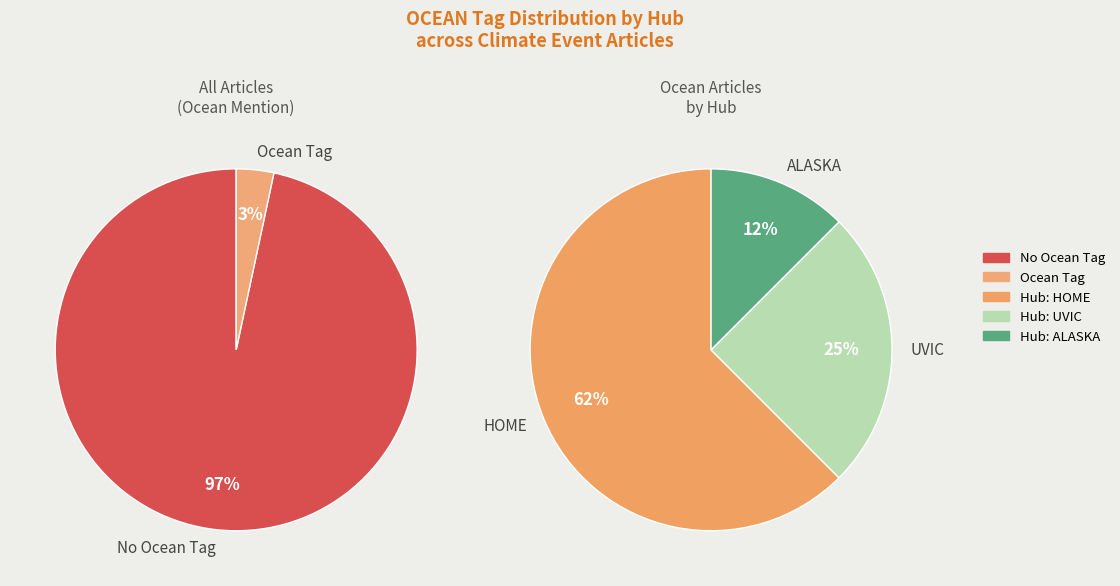

Which slice represents more than half of the pie?

HOME